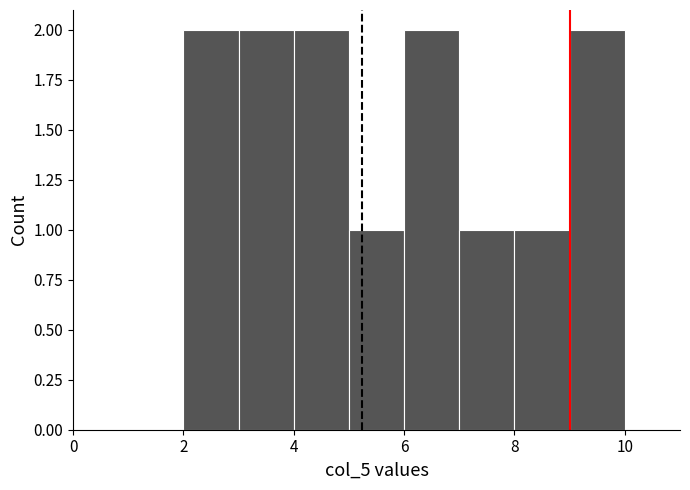

Reading left to right, transcribe this chart: for each bar, give the range it covers on the x-axis and its height. The values are not printed on the chart, so give them approximately, as read against the axis.

1 to 2: 0
2 to 3: 2
3 to 4: 2
4 to 5: 2
5 to 6: 1
6 to 7: 2
7 to 8: 1
8 to 9: 1
9 to 10: 2